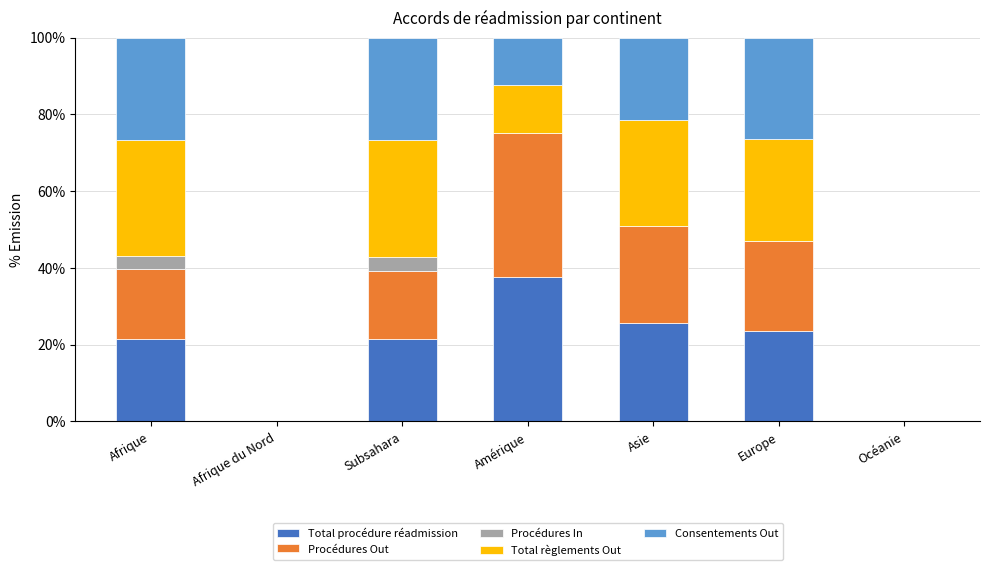

What is the maximum value for Total procédure réadmission?

37.5